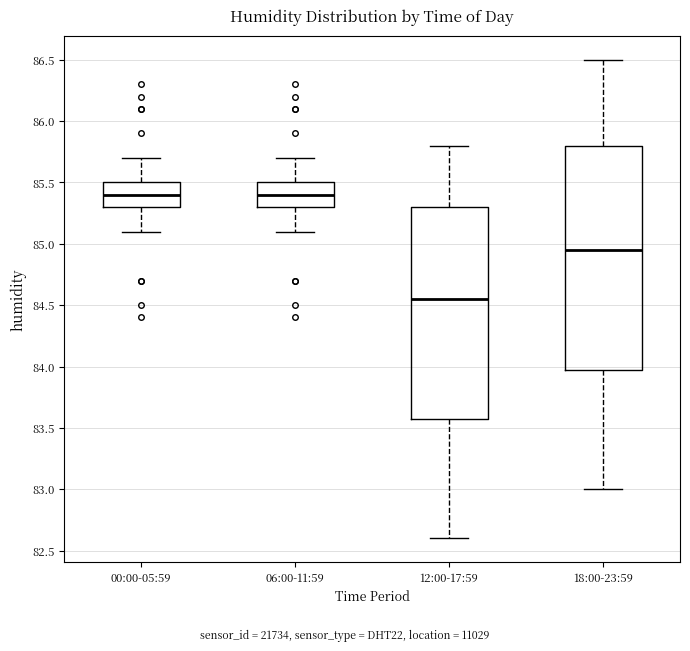

Which box is the tallest, from its lower edge to its upper edge?

18:00-23:59